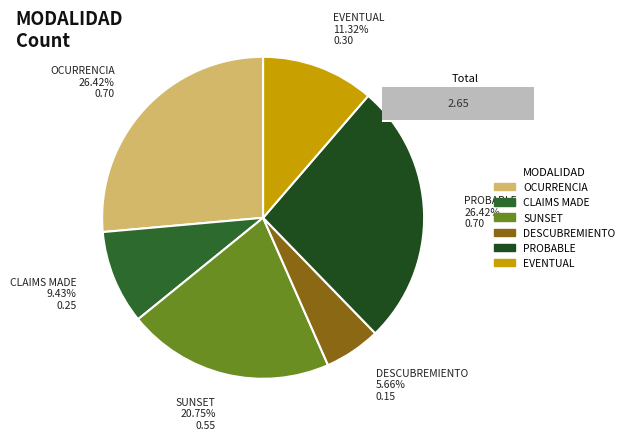

Rank the categories by value from lowest to highest.

DESCUBREMIENTO, CLAIMS MADE, EVENTUAL, SUNSET, OCURRENCIA, PROBABLE